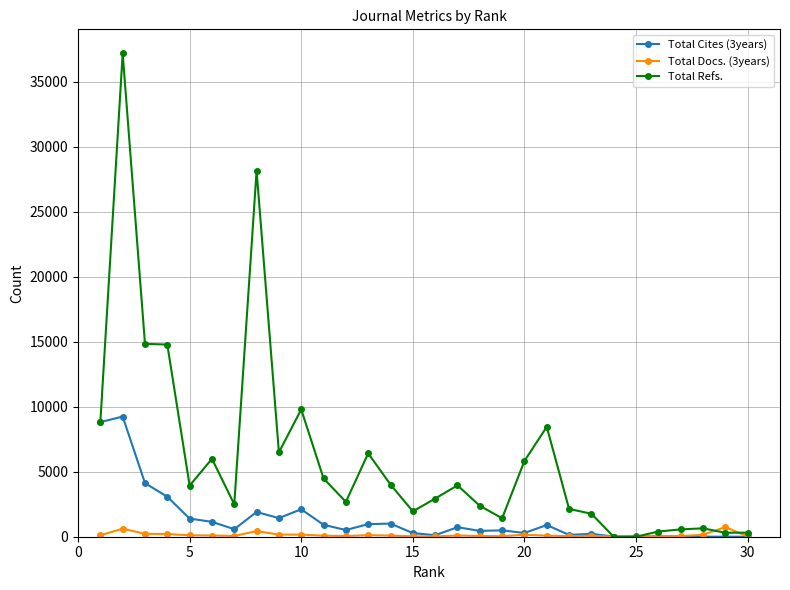

True or false: Total Docs. (3years) has more than 2 interior local peaks.

True